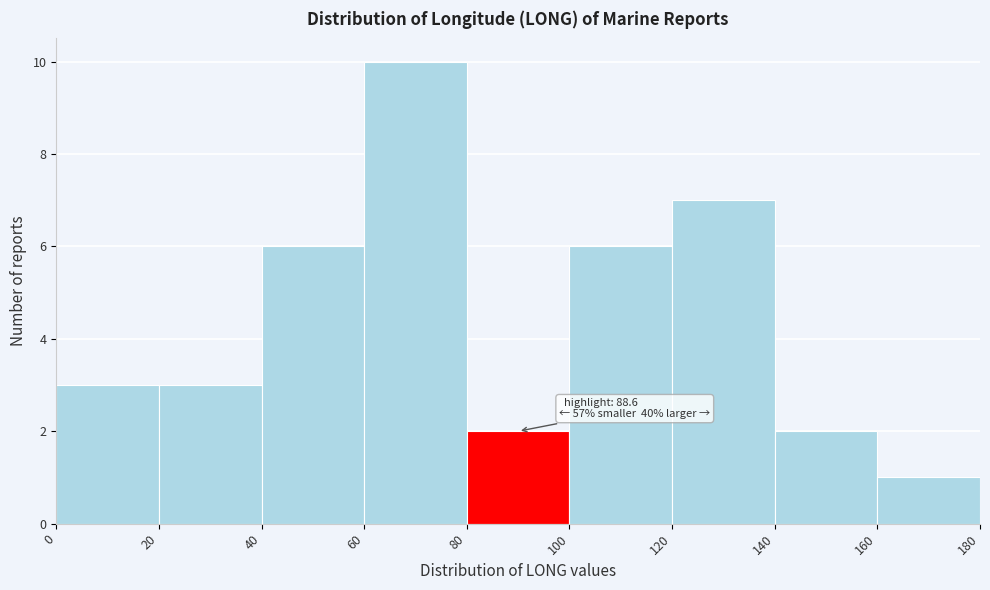

Which range on the x-axis has the tallest bar?

60 to 80